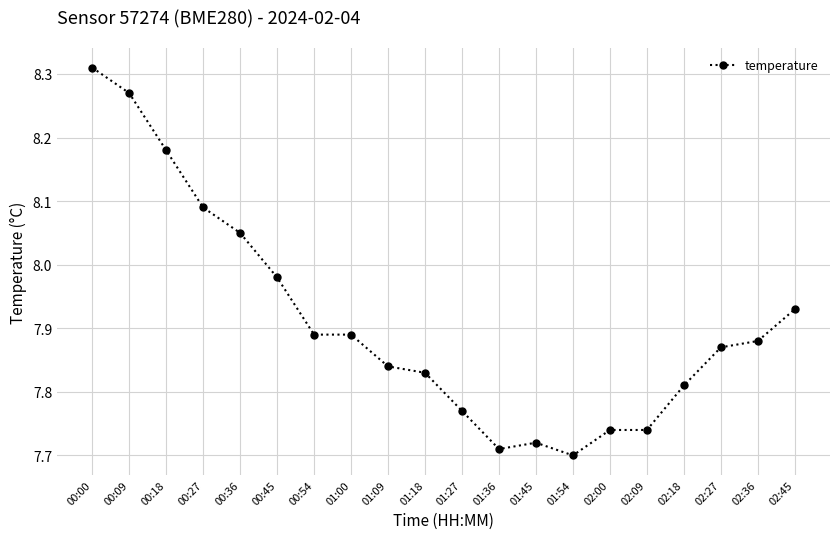

What is the sum of the values at 00:09 and 00:54?

16.2